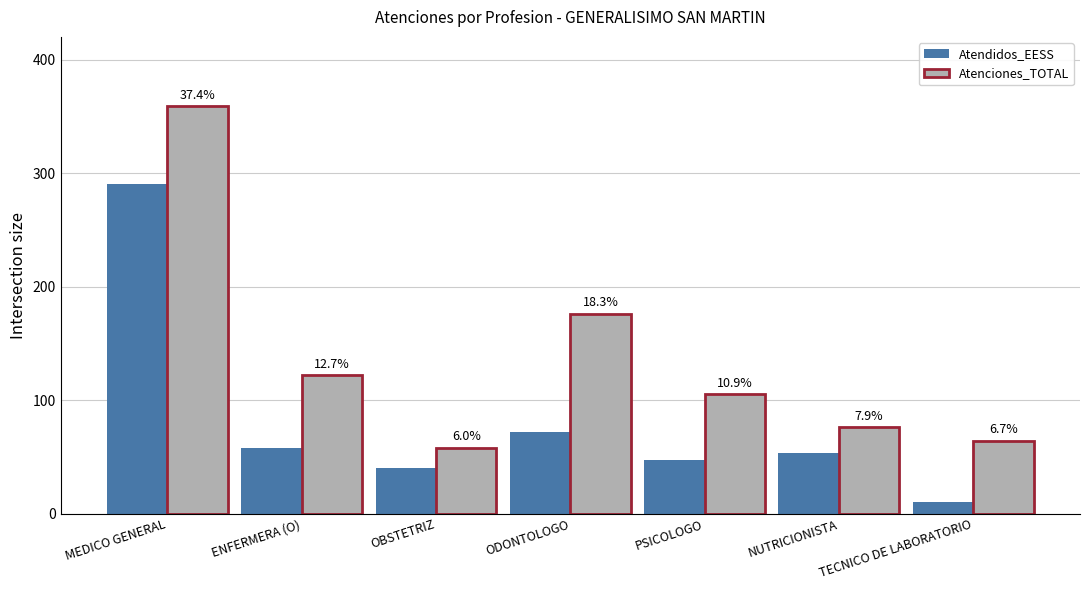

What is the minimum value shown in the chart?

10